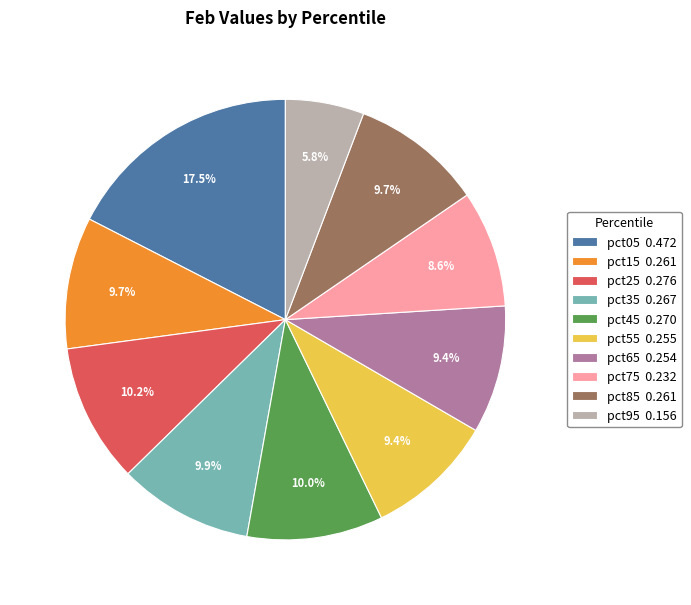

What percentage is NOT represented by pct15?

90.3%